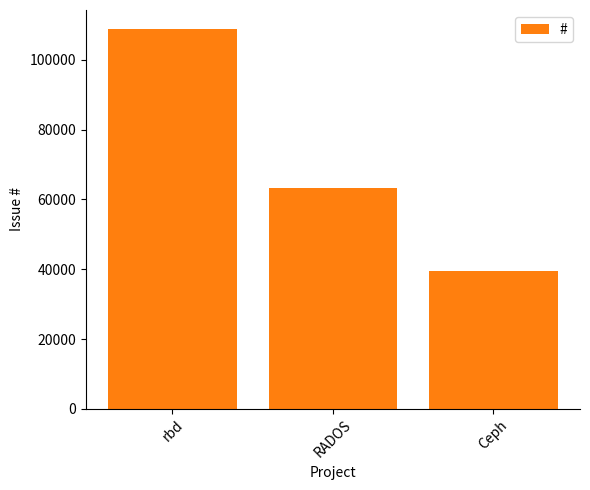

Reading left to right, extract all data points from this chart.

rbd=108871	RADOS=63189	Ceph=39643